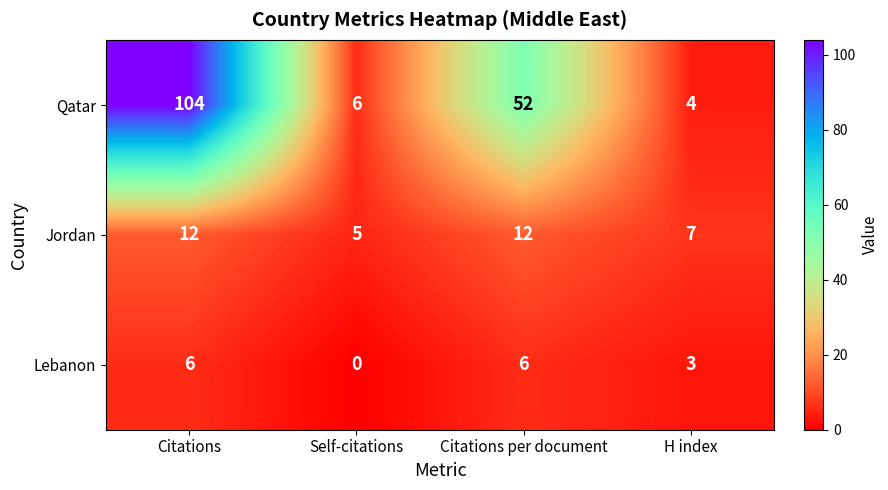

What is the difference between the highest and lowest values at Citations?

98